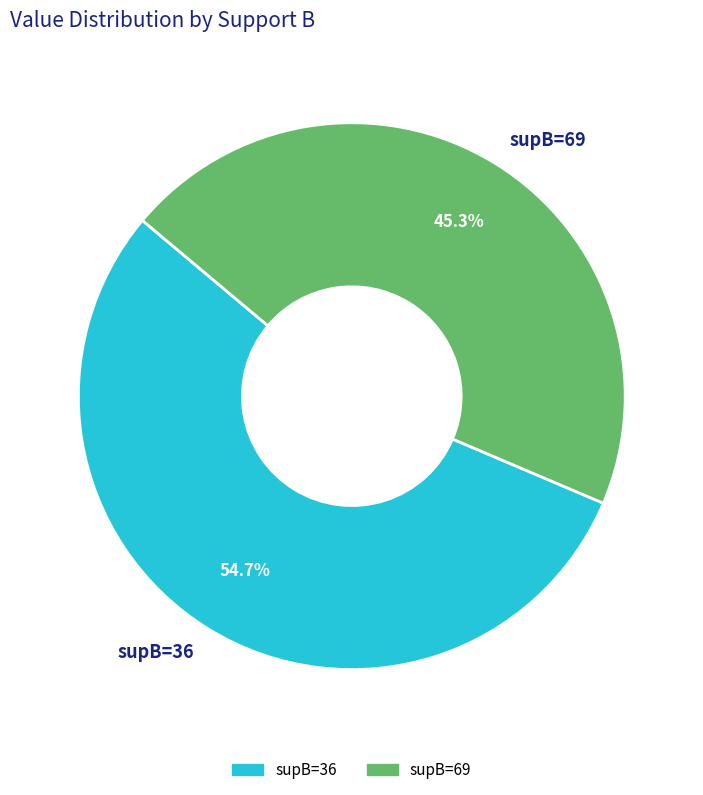

Do supB=69 and supB=36 together represent more than half of the pie?

Yes